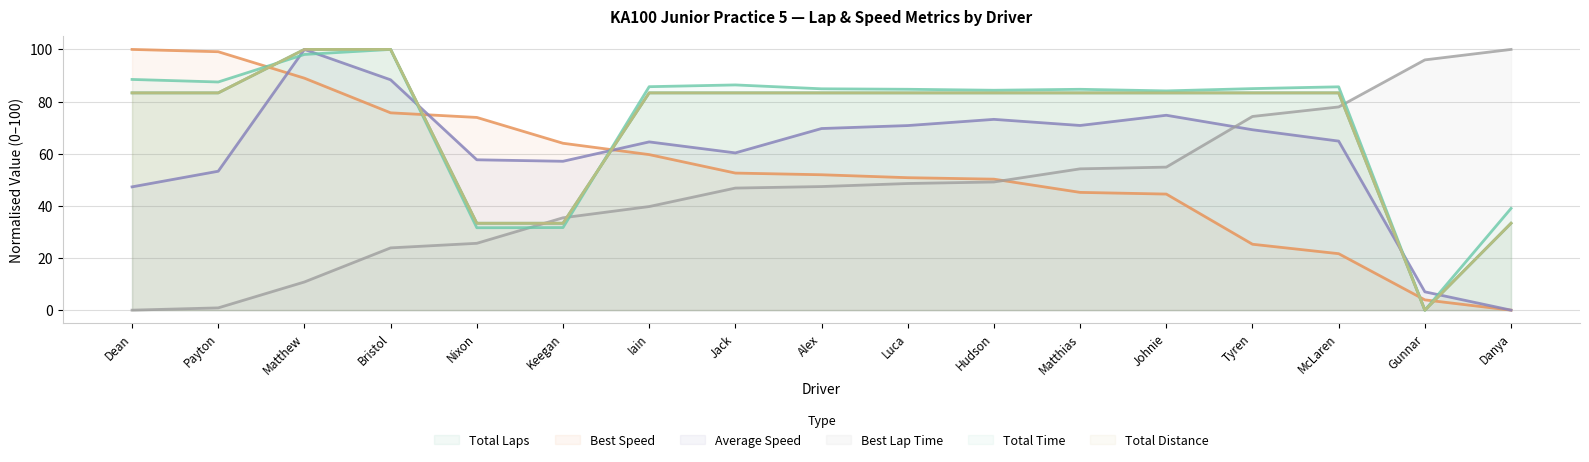

Read the Best Lap Time value at Bristol.

23.9